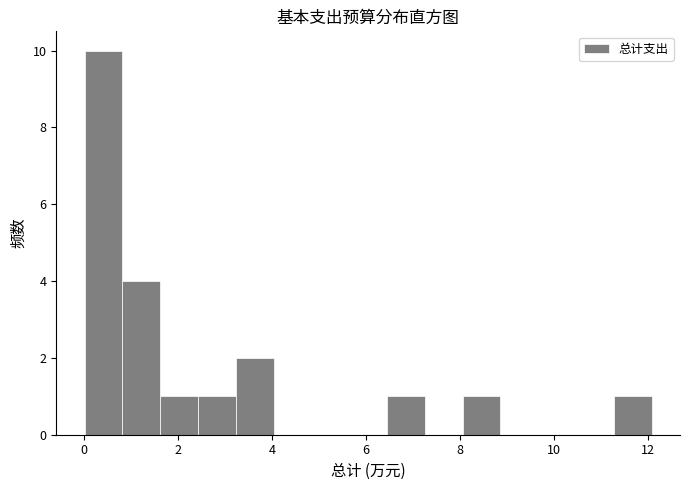

Which range on the x-axis has the tallest bar?

0.0 to 0.8